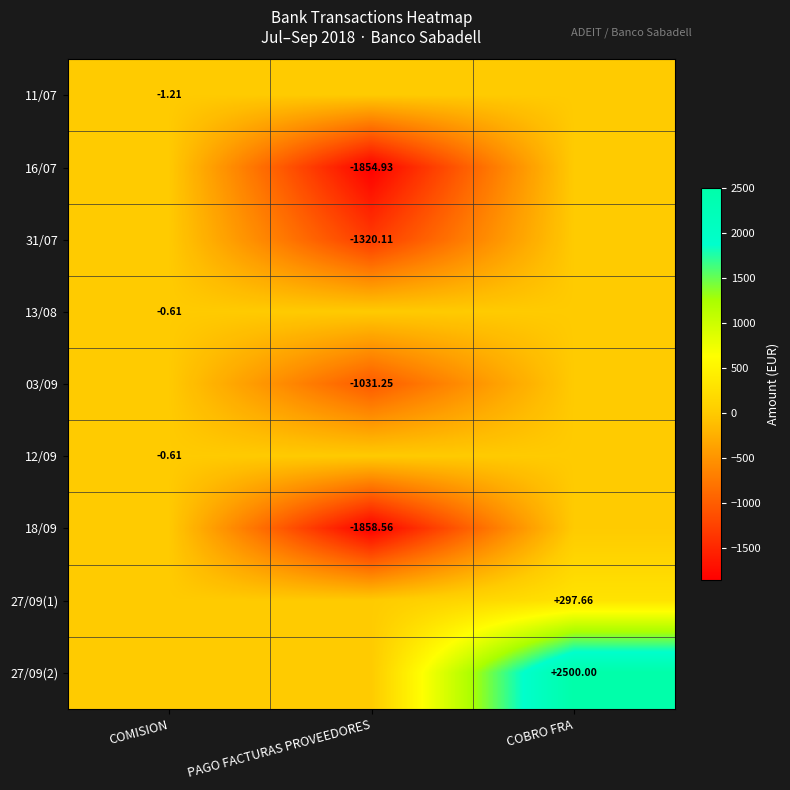

What is the total value across all series at COMISION?

-2.4